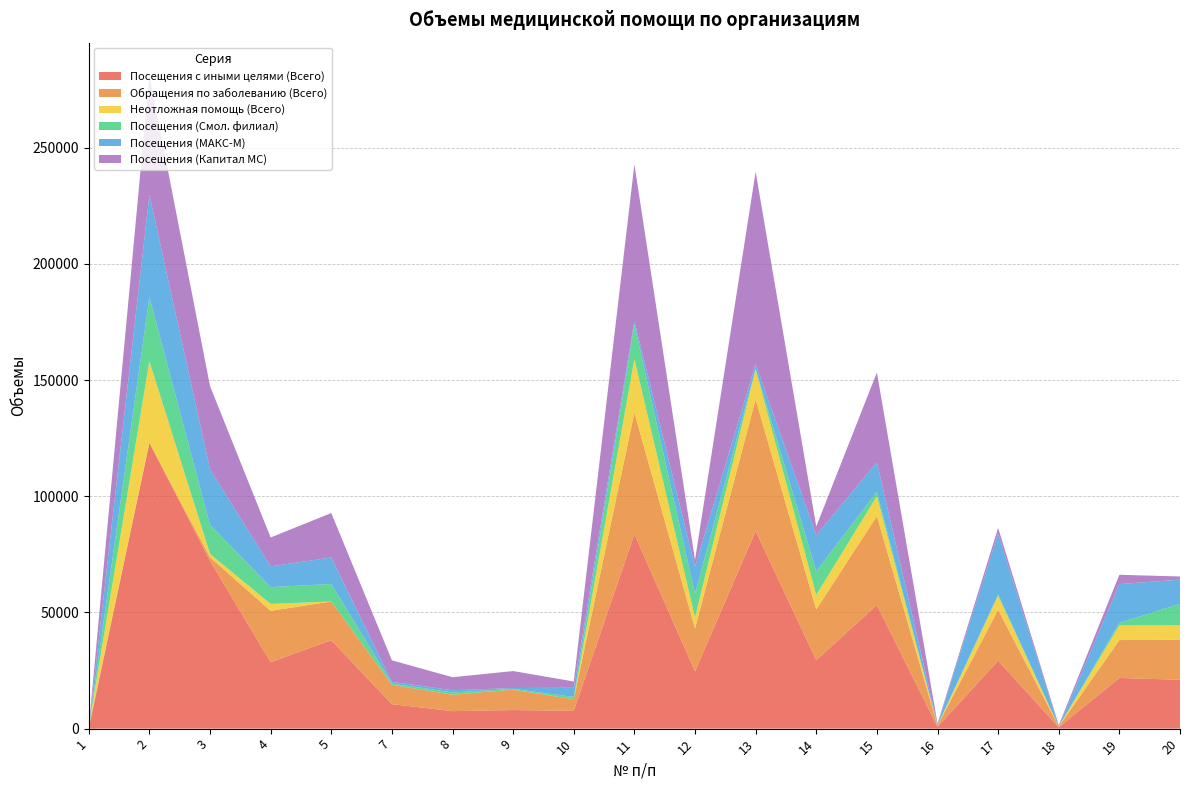

Reading right to left, list all the values displayed in this chart.

Посещения с иными целями (Всего): 21028	21803	589	29252	757	53188	29476	84999	24670	83701	7650	8002	7524	10536	38060	28591	72248	123016	0
Обращения по заболеванию (Всего): 17214	16308	278	21904	544	38266	21838	56743	18393	52367	4982	8773	7072	8317	16651	22110	1509	0	817
Неотложная помощь (Всего): 6200	6300	22	6000	127	8600	6200	12900	4800	23000	0	0	0	0	0	2966	1400	35100	0
Посещения (Смол. филиал): 9266	1124	5	586	13	1874	10247	226	10166	14820	1003	318	974	555	7545	7228	12501	27605	0
Посещения (МАКС-М): 10416	16672	20	26184	334	12729	15465	2121	11696	1583	3952	392	970	727	11384	8912	23953	44003	0
Посещения (Капитал МС): 1346	4007	564	2482	410	38585	3764	82652	2808	67298	2695	7292	5580	9254	19131	12451	35794	51408	0